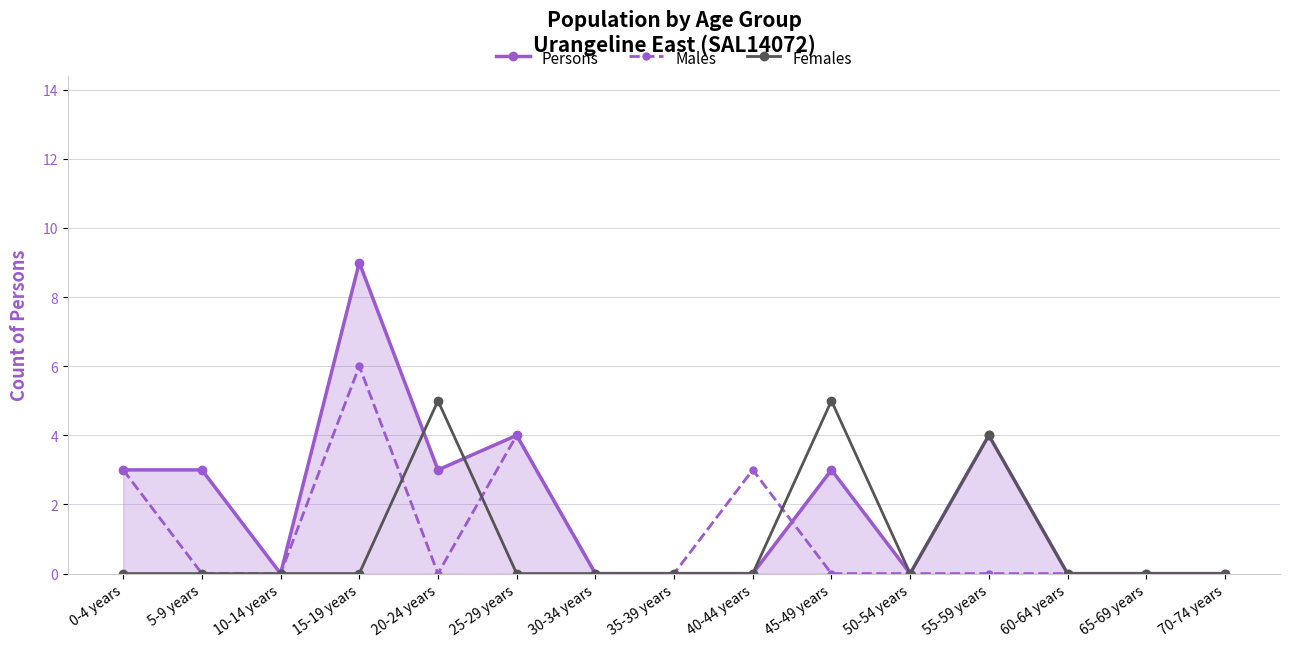

How many lines are shown in the chart?

3